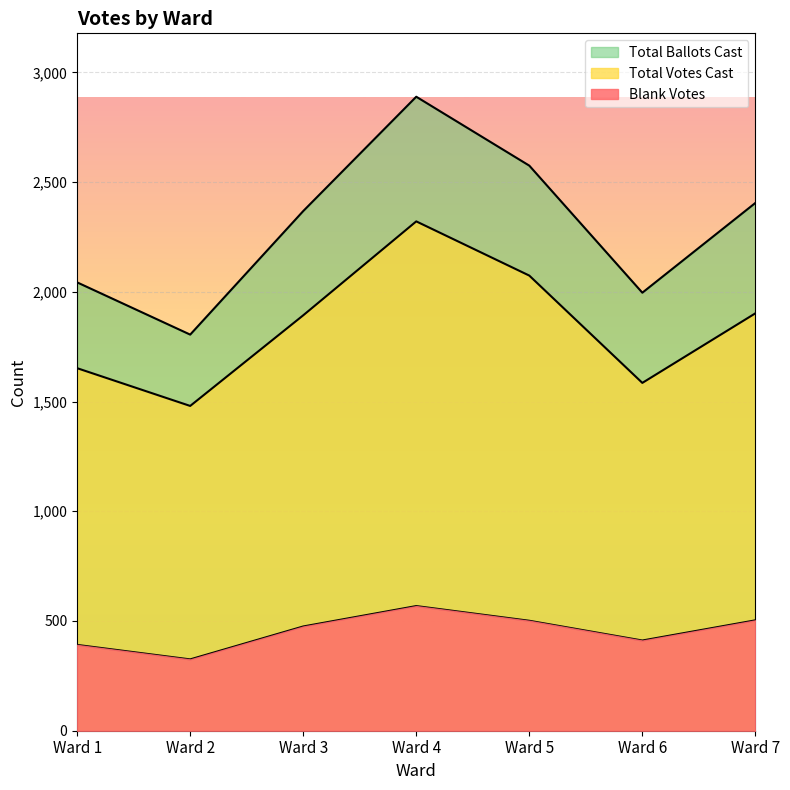

Is it true that Blank Votes equals 503 at Ward 7?

True